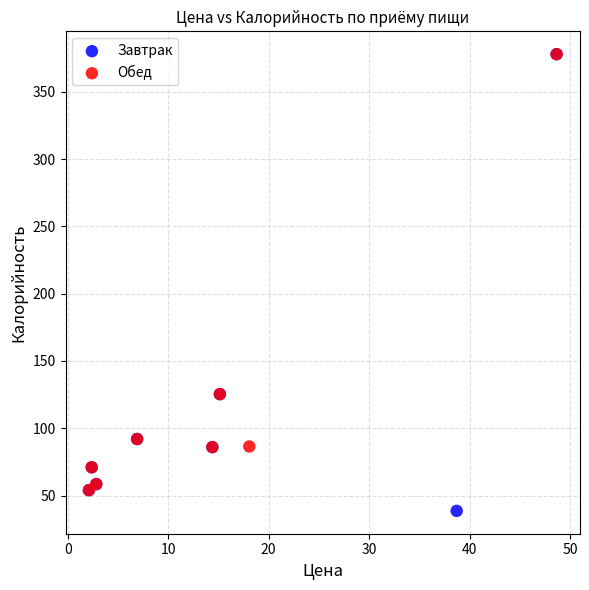

Which series reaches the minimum Y coordinate?

Завтрак